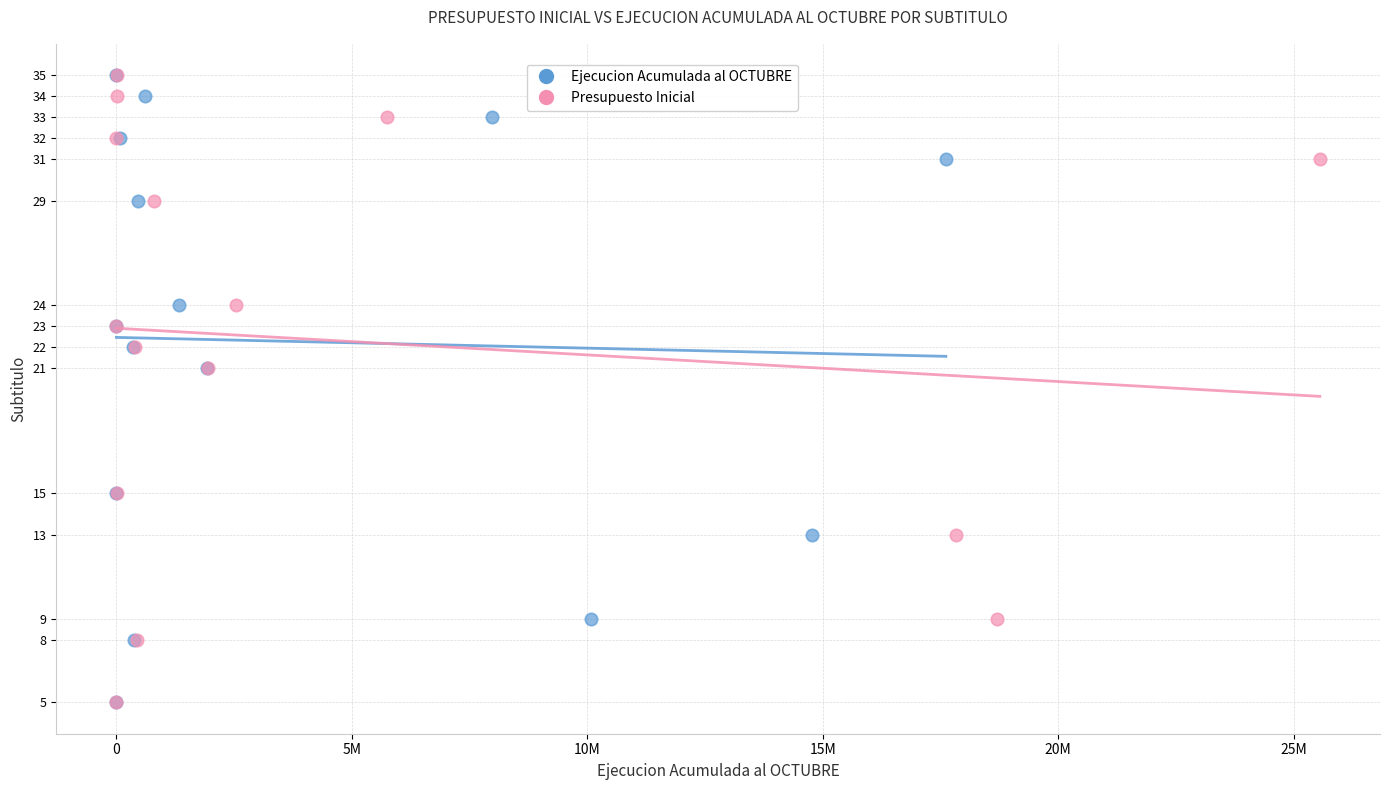

What are all the series names shown in the legend?

Ejecucion Acumulada al OCTUBRE, Presupuesto Inicial